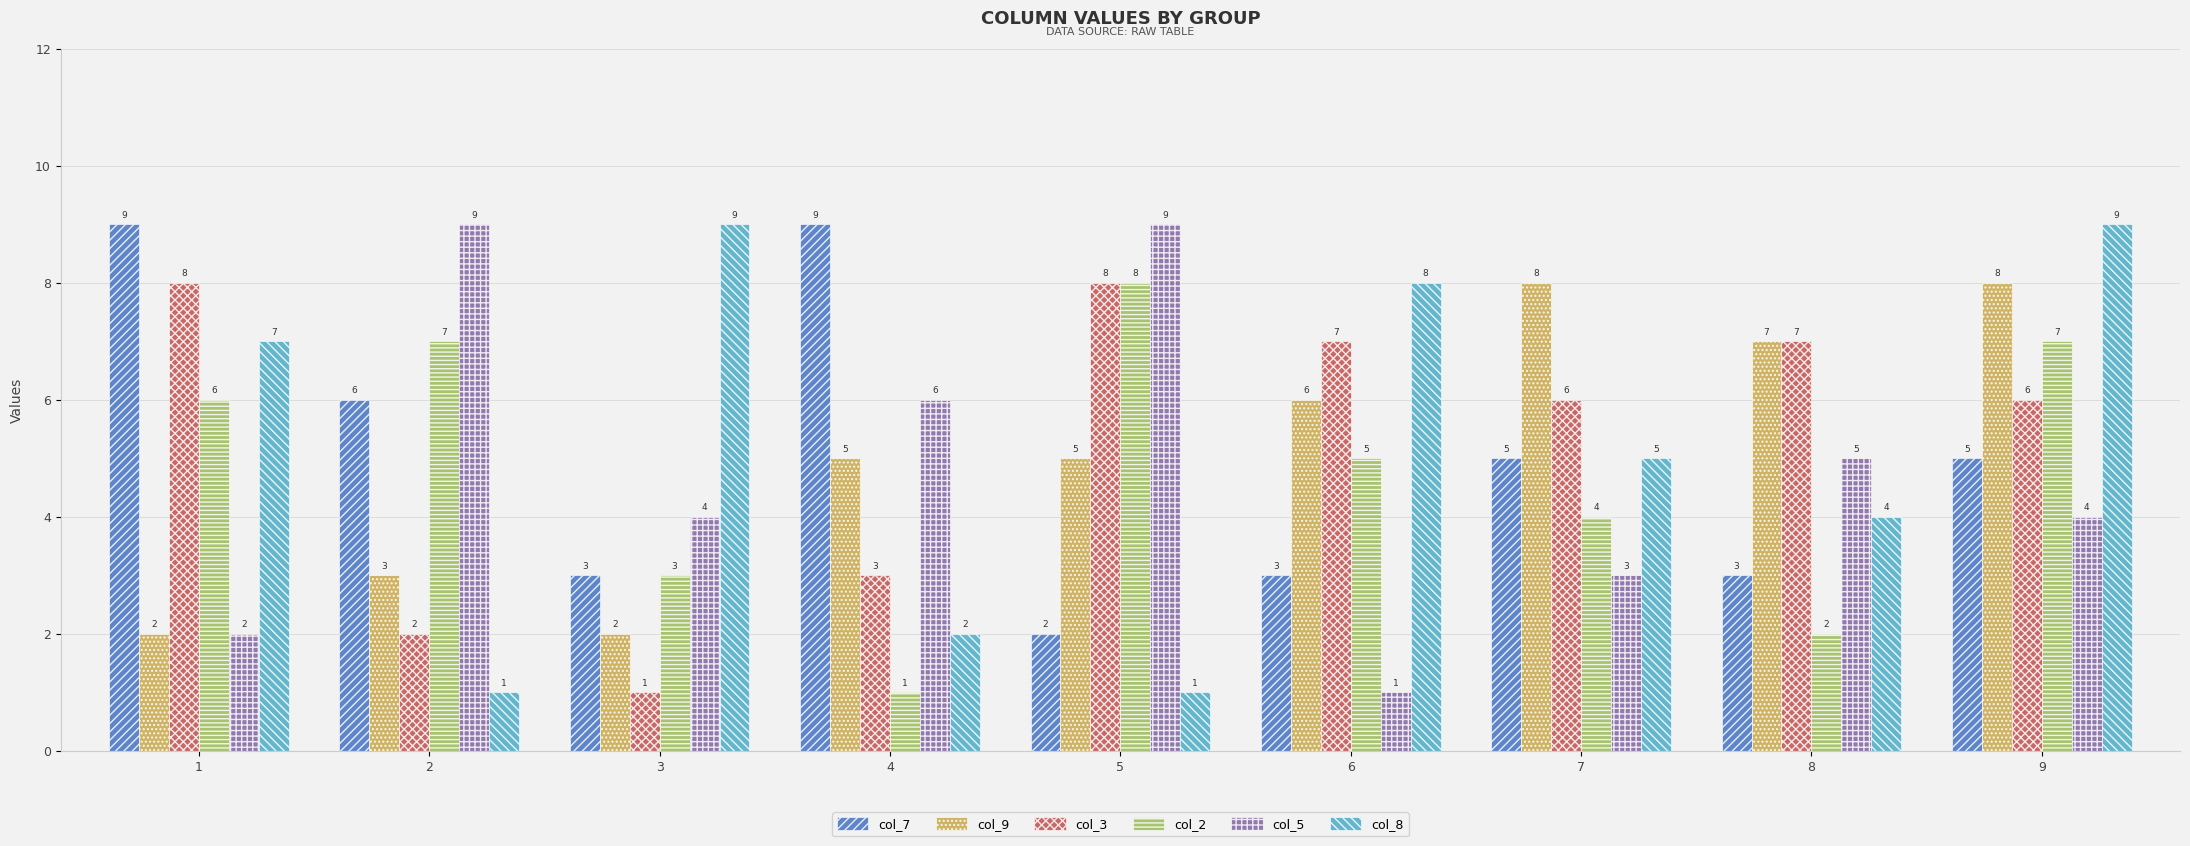

Reading right to left, transcribe all the data shown in this chart.

col_7: 5	3	5	3	2	9	3	6	9
col_9: 8	7	8	6	5	5	2	3	2
col_3: 6	7	6	7	8	3	1	2	8
col_2: 7	2	4	5	8	1	3	7	6
col_5: 4	5	3	1	9	6	4	9	2
col_8: 9	4	5	8	1	2	9	1	7